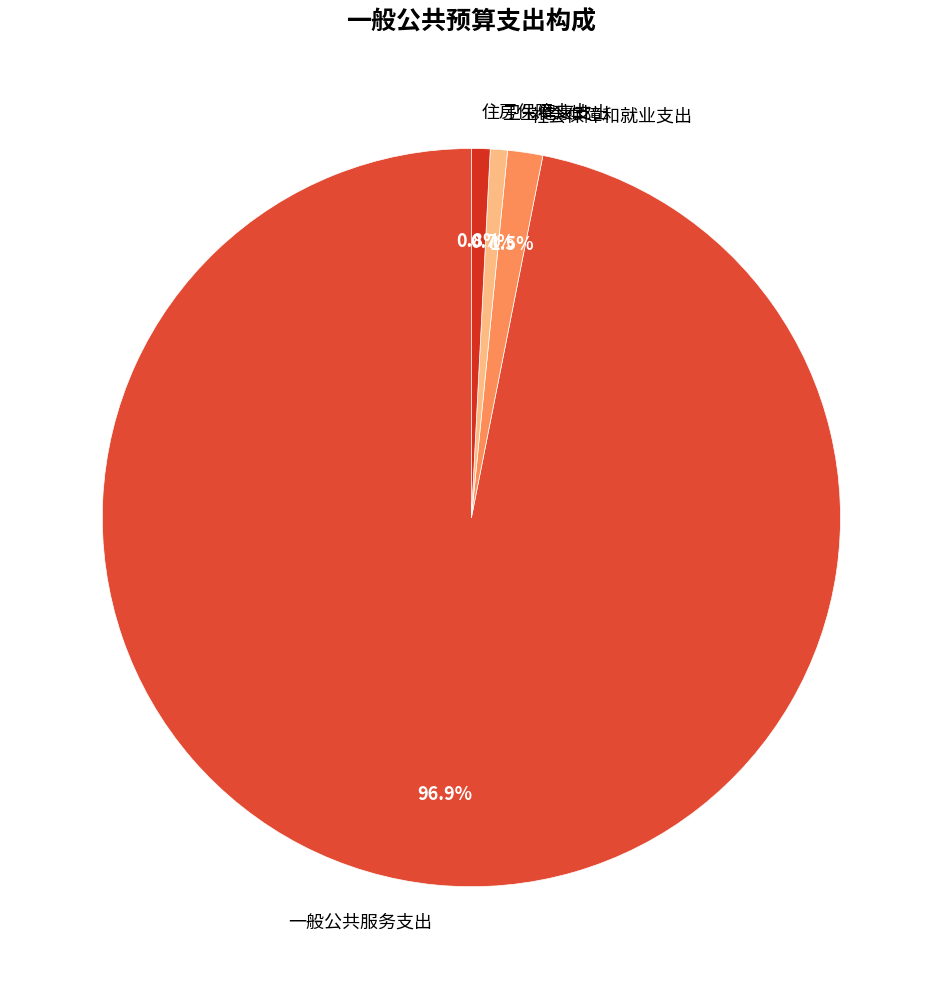

What is the ratio of the value at 社会保障和就业支出 to the value at 住房保障支出?

1.9